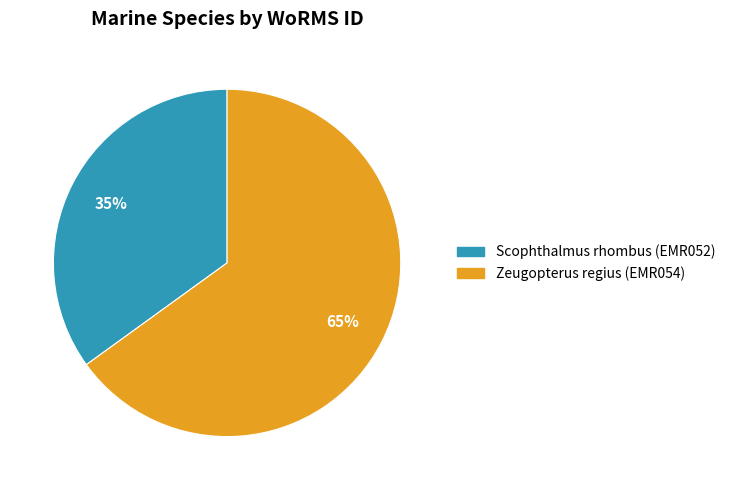

Is Scophthalmus rhombus (EMR052) the majority of the pie?

No